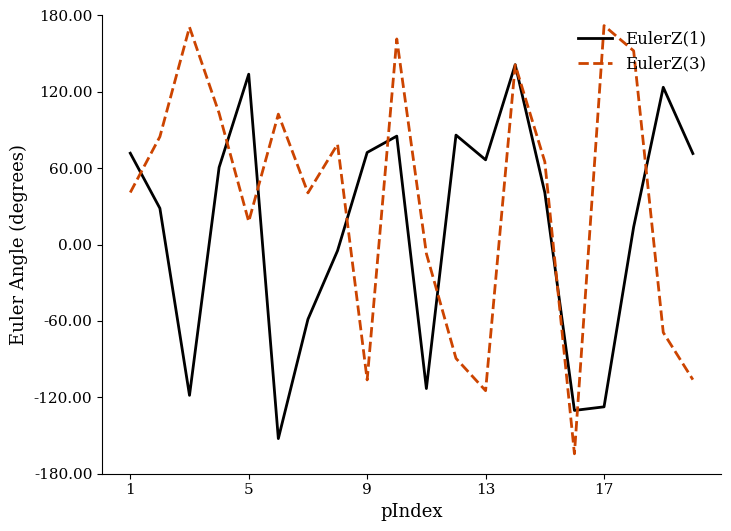

Which series has the largest total across all categories?

EulerZ(3)